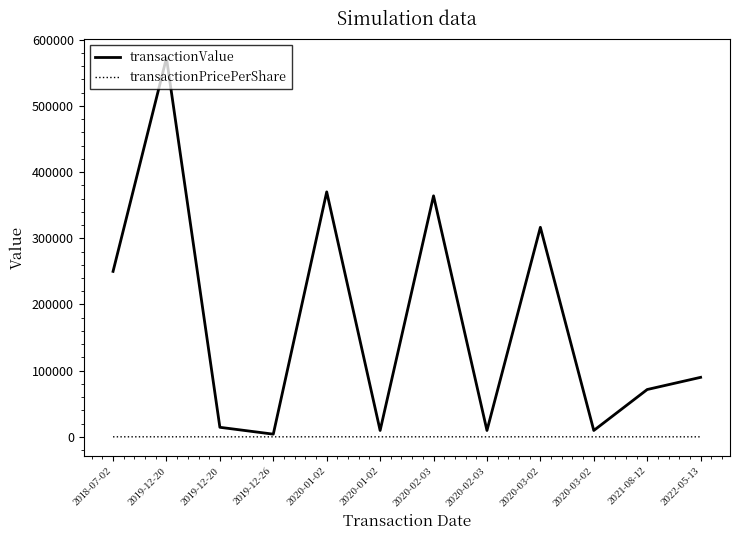

Where is the first local minimum for transactionValue?

2019-12-26